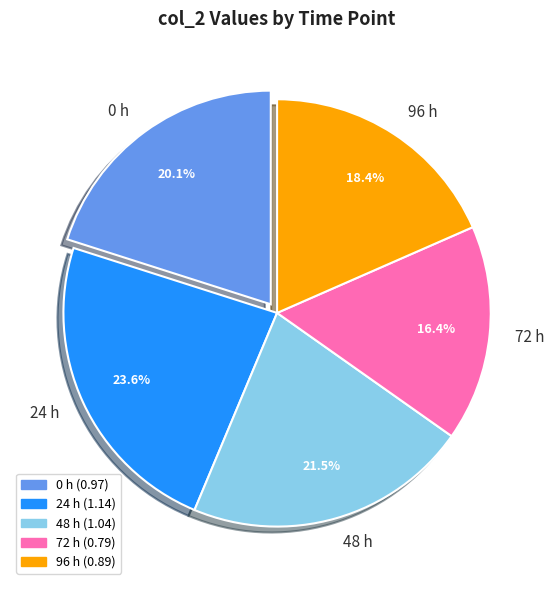

To the nearest percent, what portion does 24 h represent?

24%